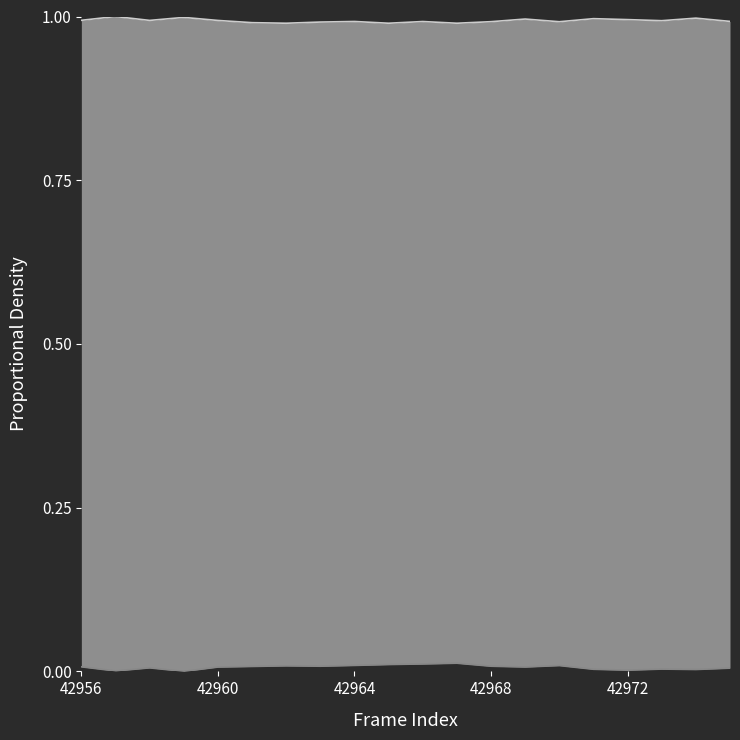

The col_518 series shows 0.0 at 42958. True or false?

True